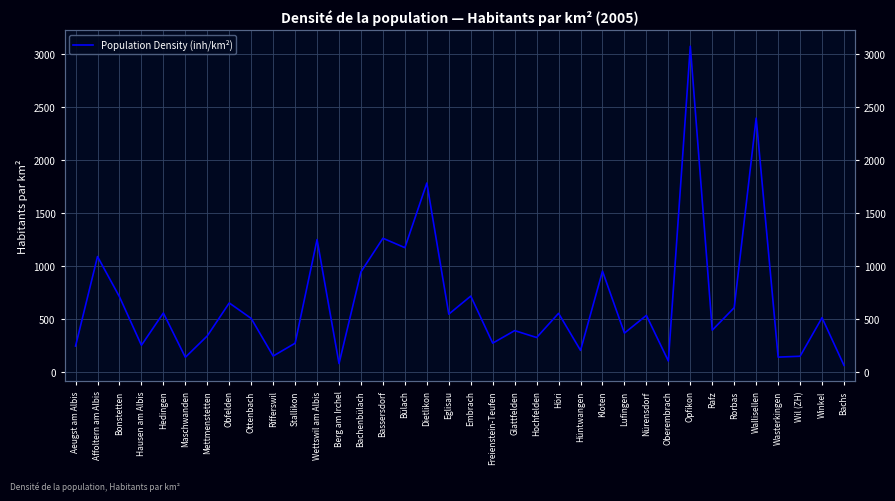

How many interior local valleys (lower than both neighbors) does the data have?

13